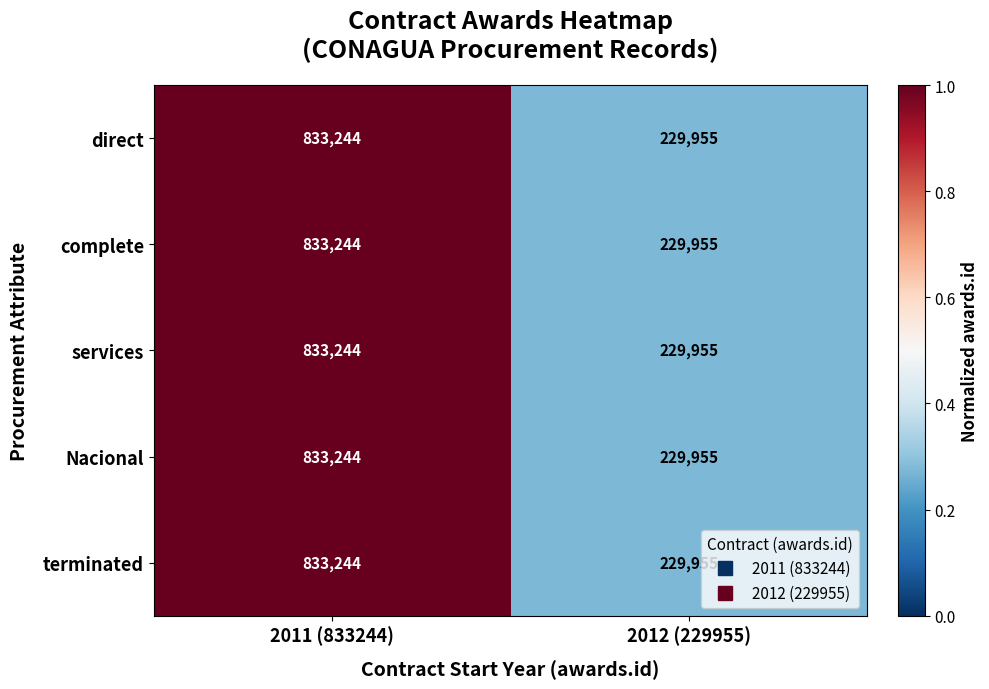

At which category is the sum across all series the highest?

2011 (833244)